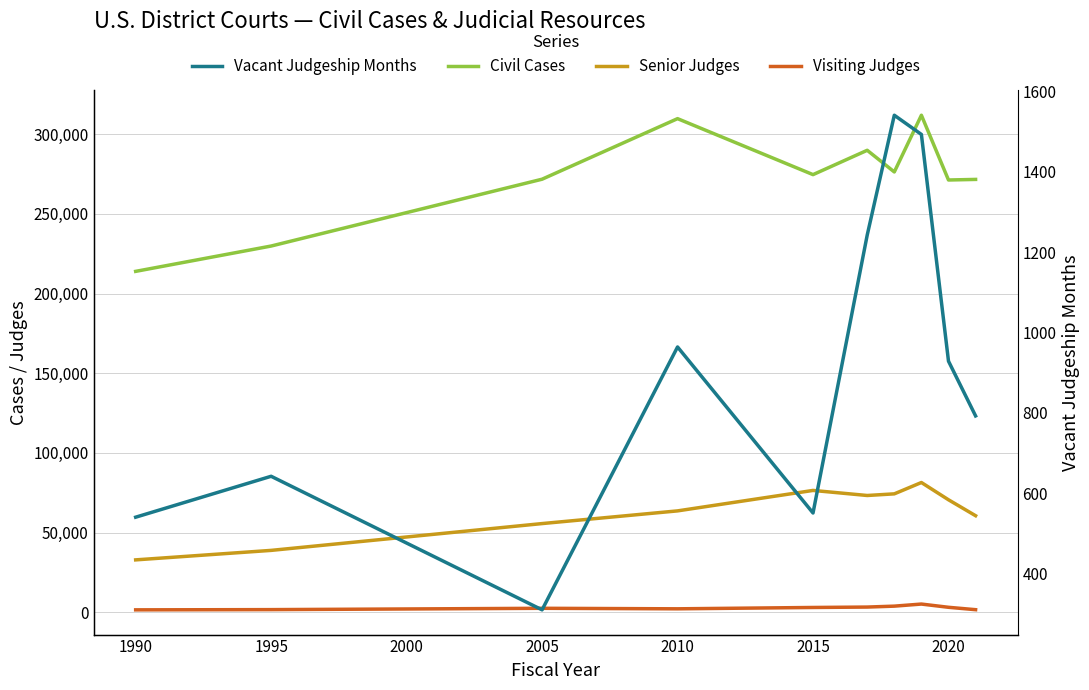

Does the chart display data point markers on the line(s)?

No